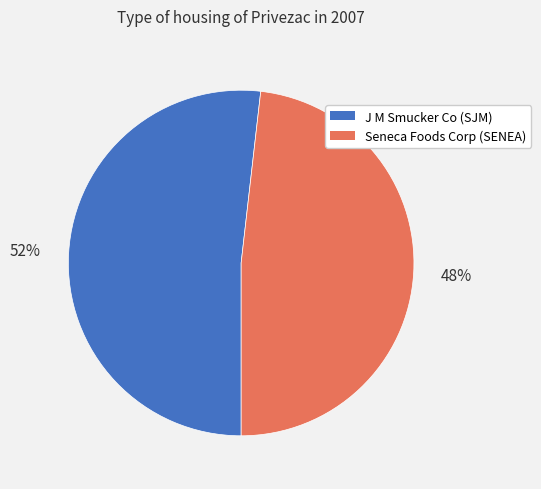

Is there a majority slice in this chart?

Yes